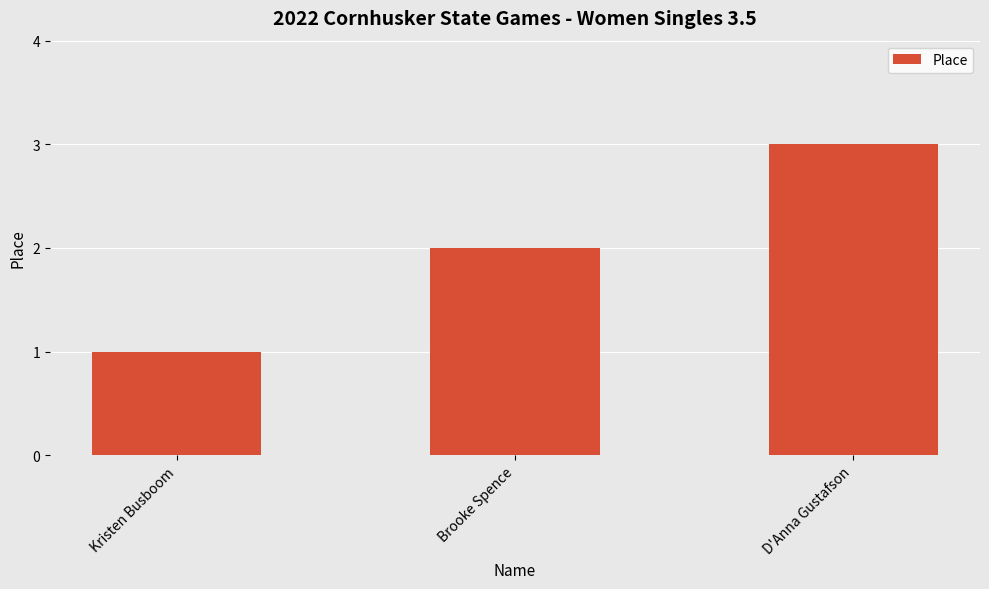

Read the value at D'Anna Gustafson.

3